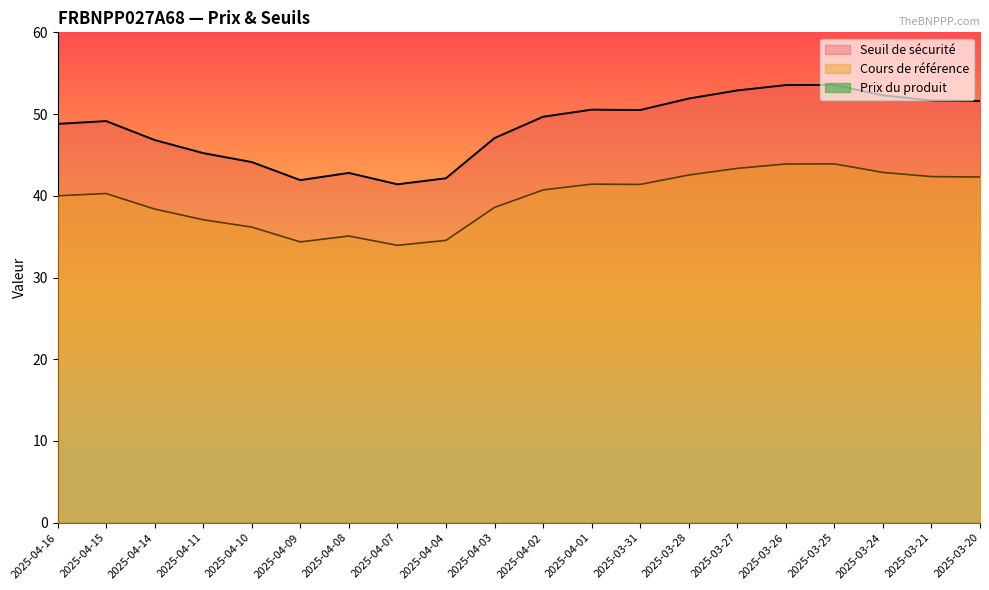

True or false: Seuil de sécurité and Cours de référence intersect in this chart.

False